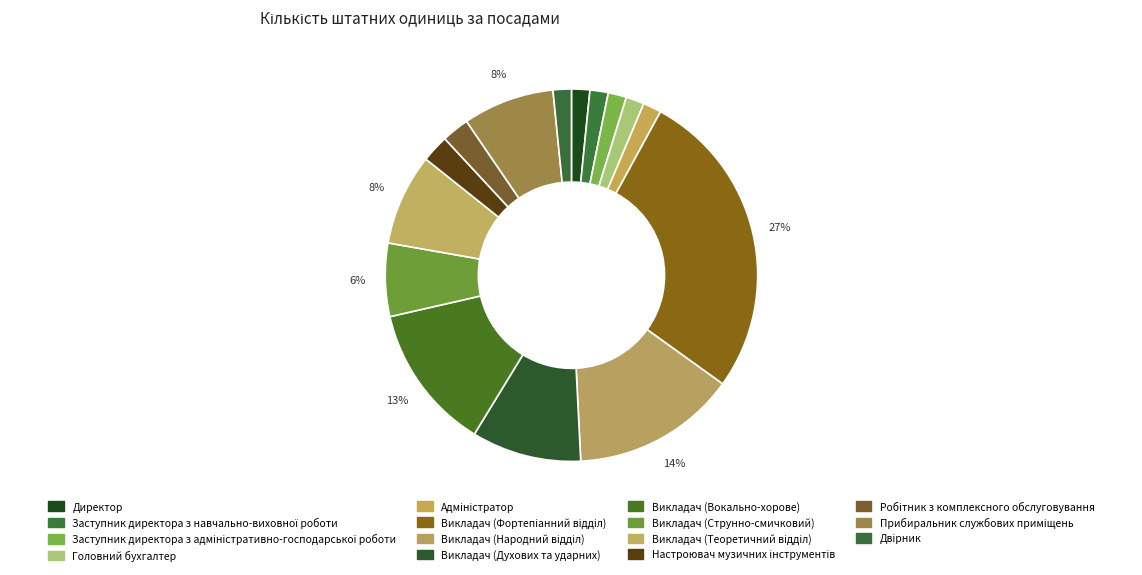

What is the largest slice in the pie chart?

Викладач (Фортепіанний відділ)